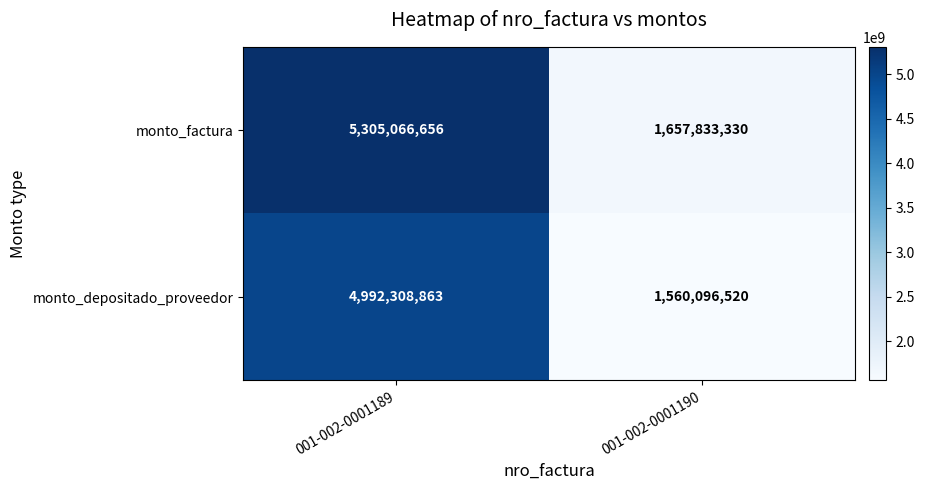

Count the number of data series in this chart.

2